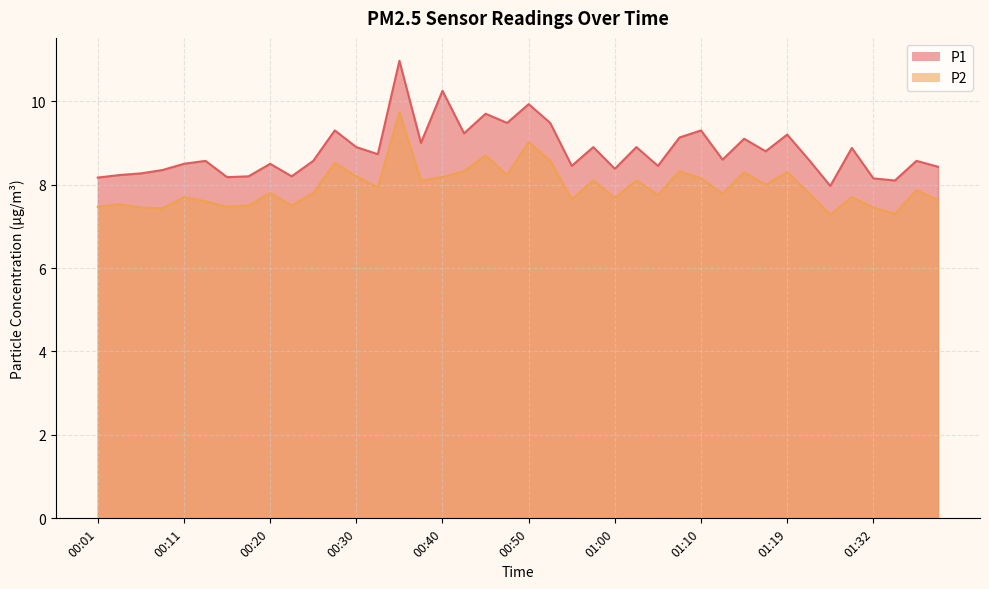

Is it true that P2 equals 2.1 at 00:32?

False